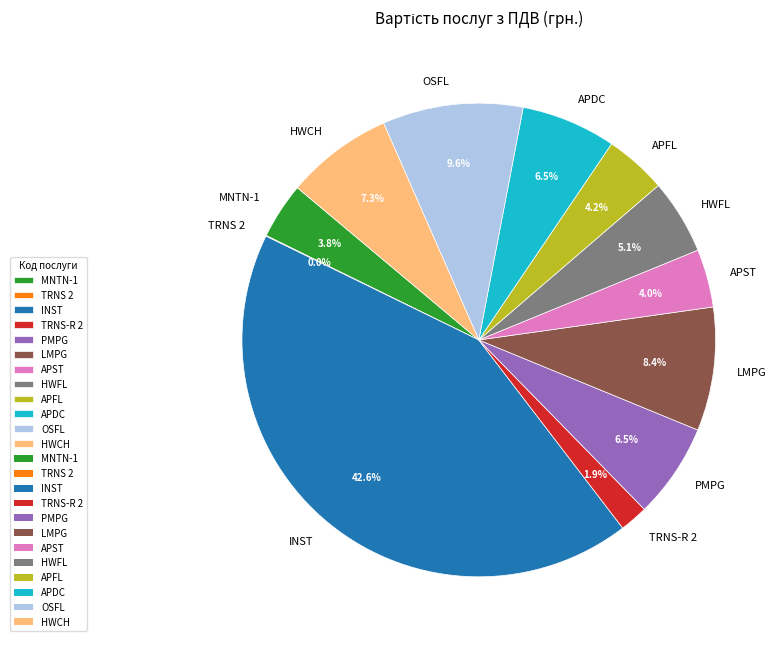

Which slice is the largest?

INST